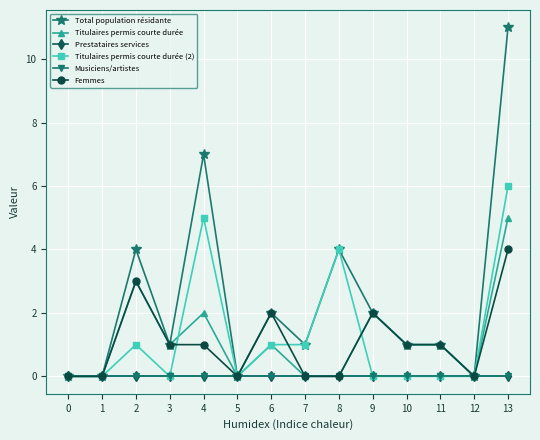

Reading left to right, transcribe all the data shown in this chart.

Total population résidante: 0	0	4	1	7	0	2	1	4	2	1	1	0	11
Titulaires permis courte durée: 0	0	3	1	2	0	1	0	0	2	1	1	0	5
Prestataires services: 0	0	0	0	0	0	0	0	0	0	0	0	0	0
Titulaires permis courte durée (2): 0	0	1	0	5	0	1	1	4	0	0	0	0	6
Musiciens/artistes: 0	0	0	0	0	0	0	0	0	0	0	0	0	0
Femmes: 0	0	3	1	1	0	2	0	0	2	1	1	0	4